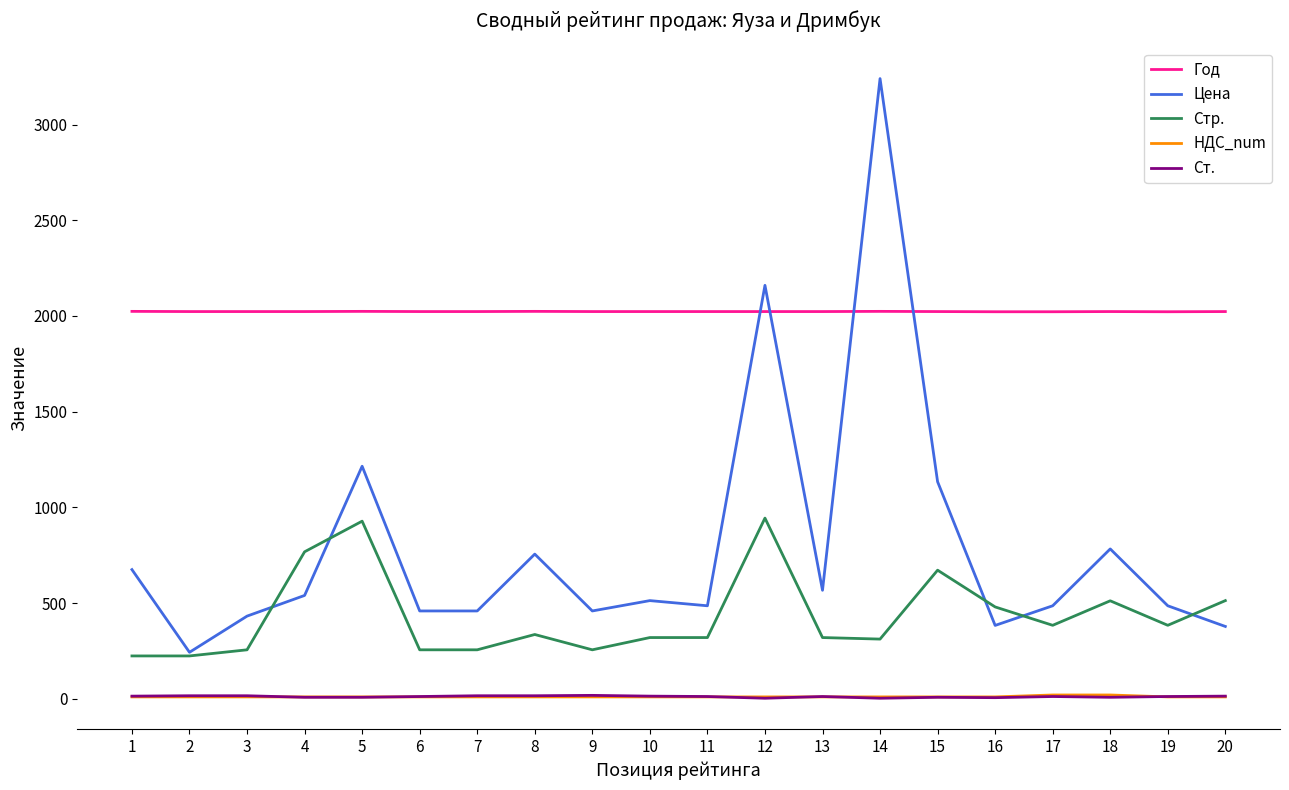

True or false: Цена has a value of 783.0 at 18.

True